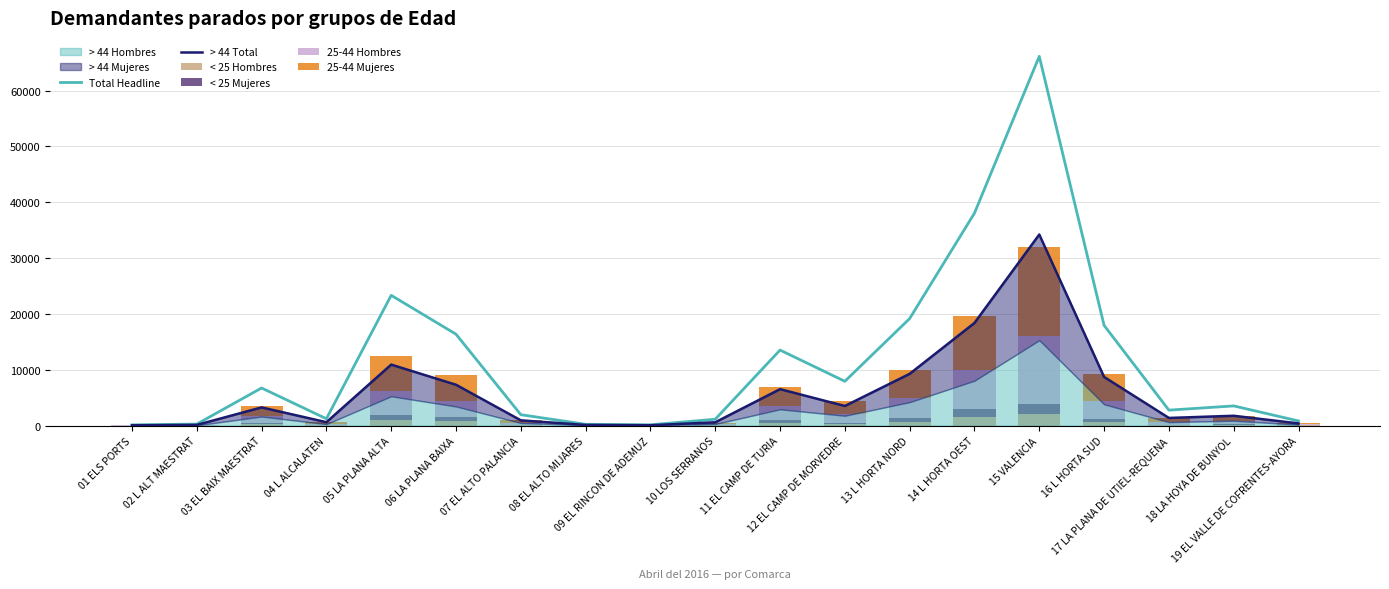

Which category has the highest value in the Total Headline series?

15 VALENCIA